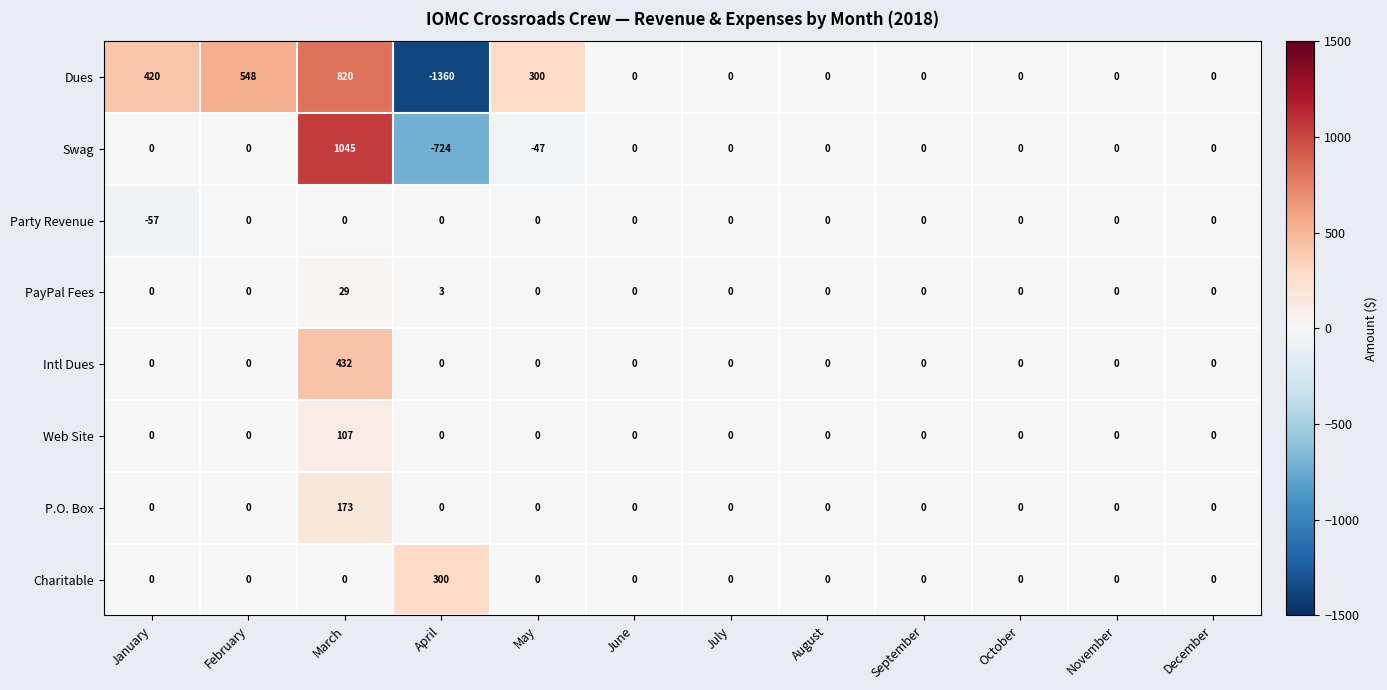

At which category does the chart reach its minimum across all series?

April